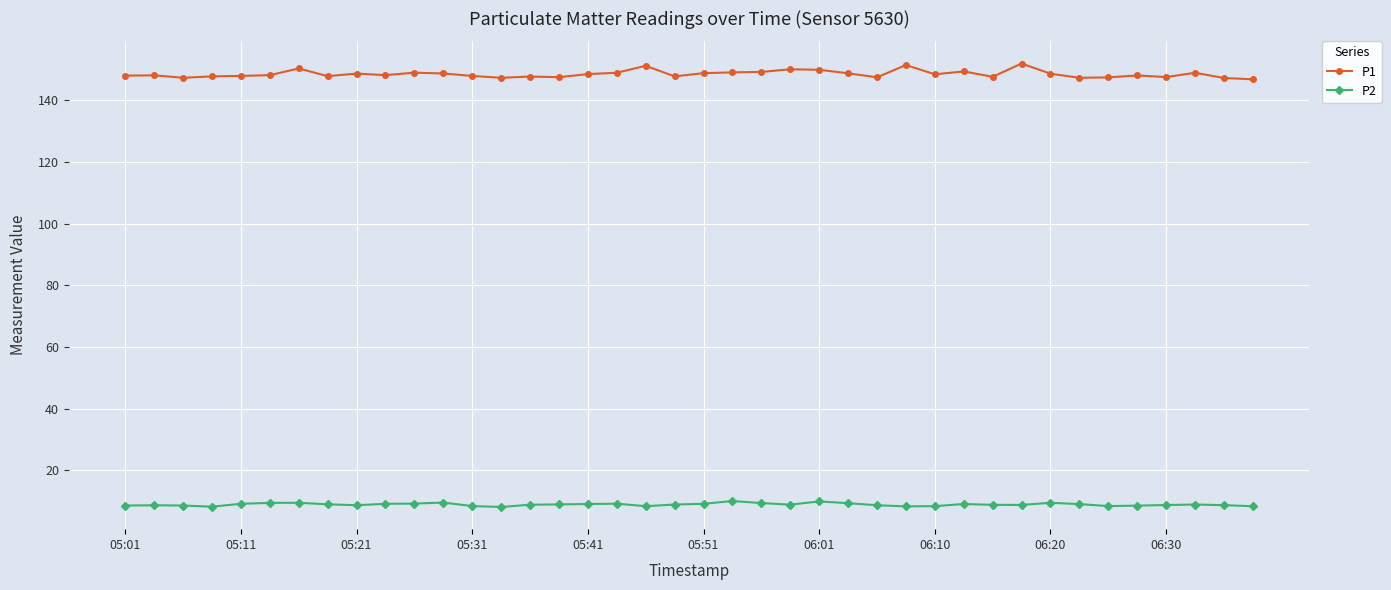

What is the sum of all P2 values?

353.3